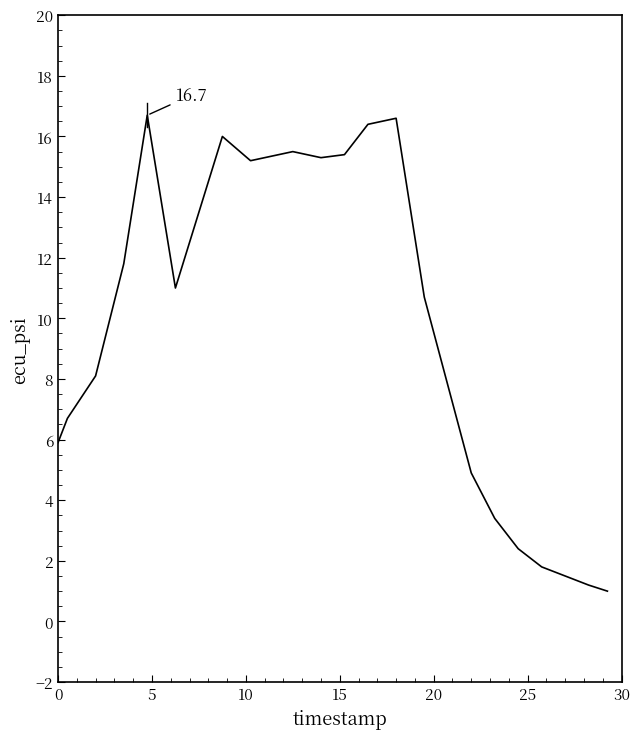

How many categories are shown in the chart?

20